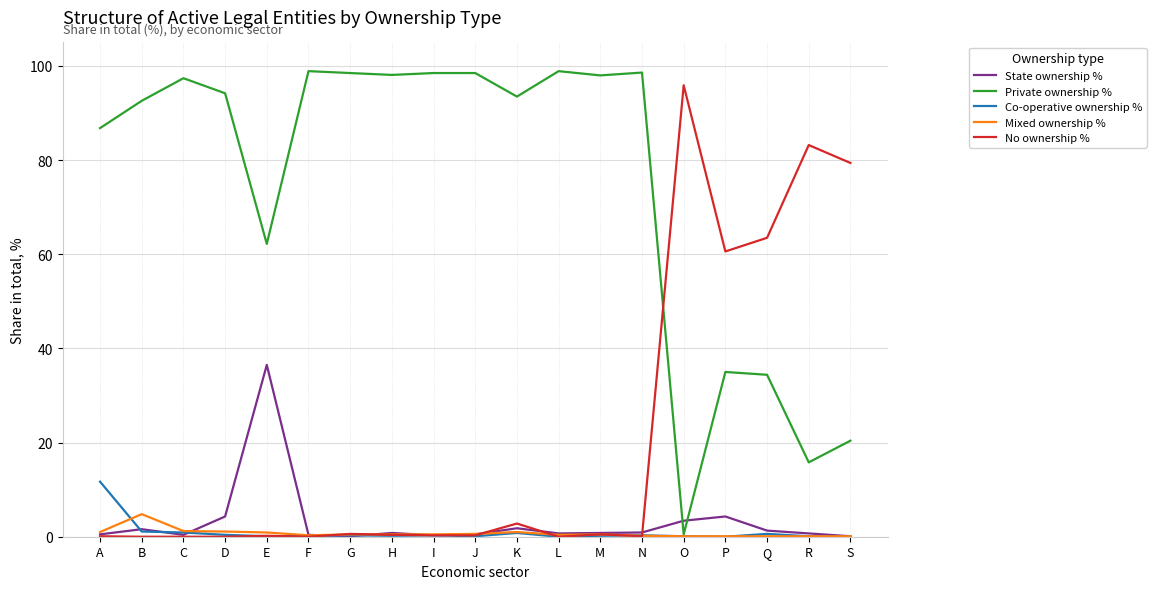

At how many categories does at least one series exceed 32?

19